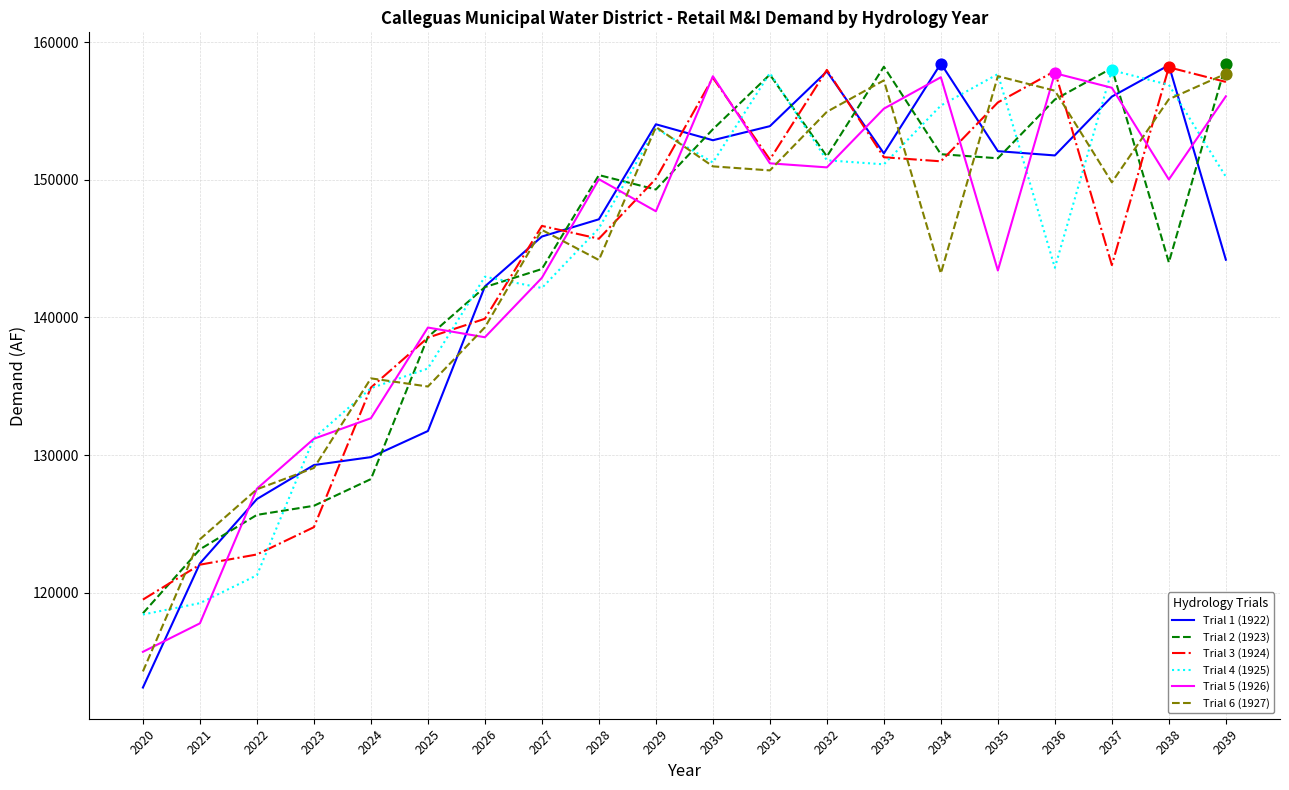

What are all the series names shown in the legend?

Trial 1 (1922), Trial 2 (1923), Trial 3 (1924), Trial 4 (1925), Trial 5 (1926), Trial 6 (1927)